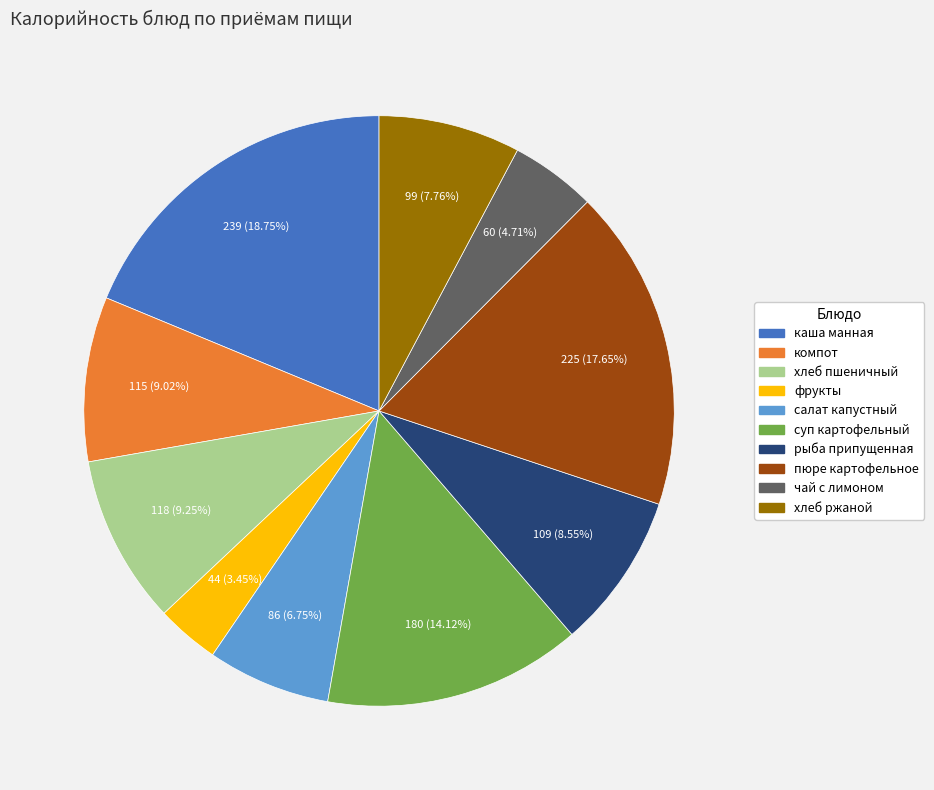

To the nearest percent, what is the average slice percentage?

10%